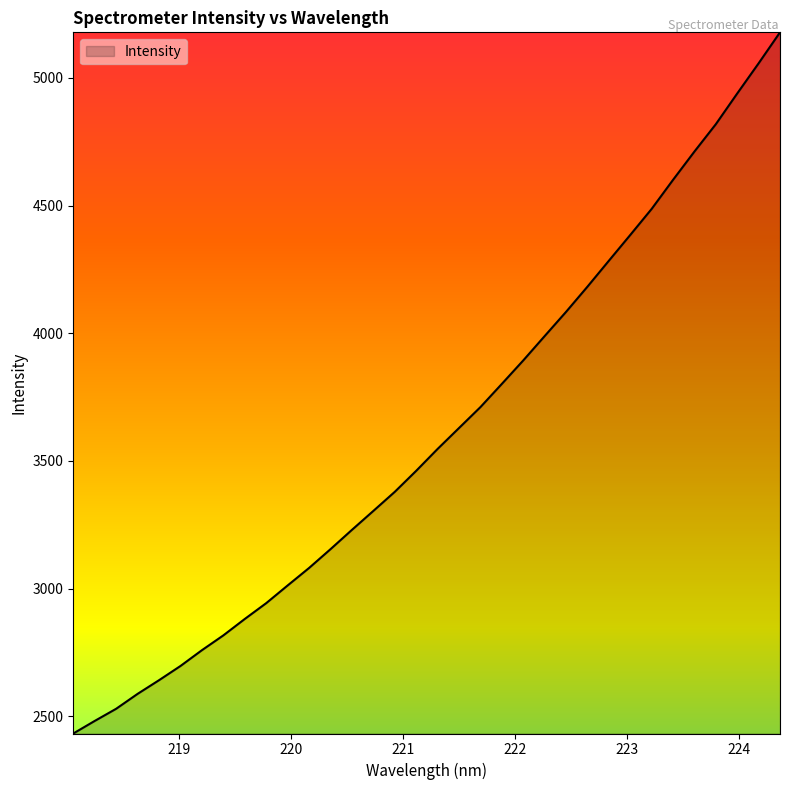

What is the difference between the maximum and minimum values?

2746.6